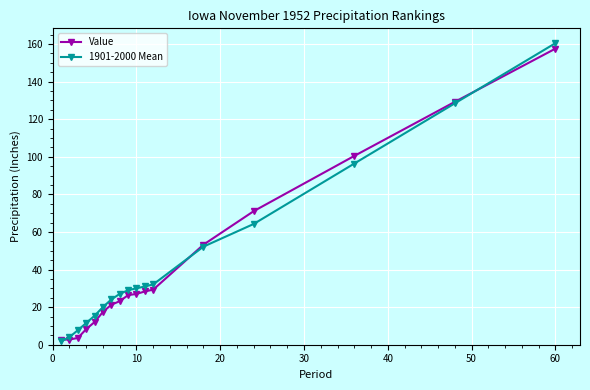

What is the value of the 1901-2000 Mean point at the 13th from the left?

52.2